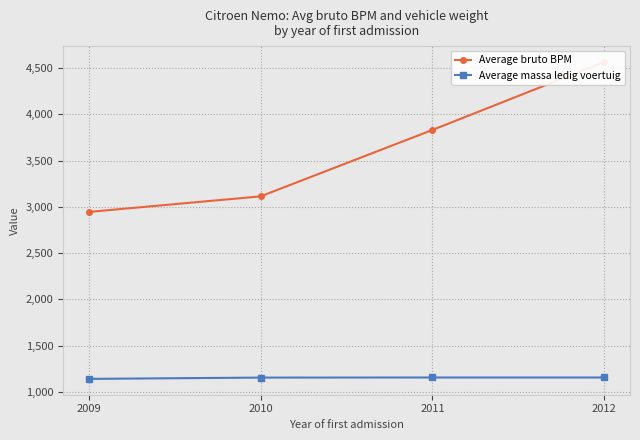

What is the maximum value for Average massa ledig voertuig?

1155